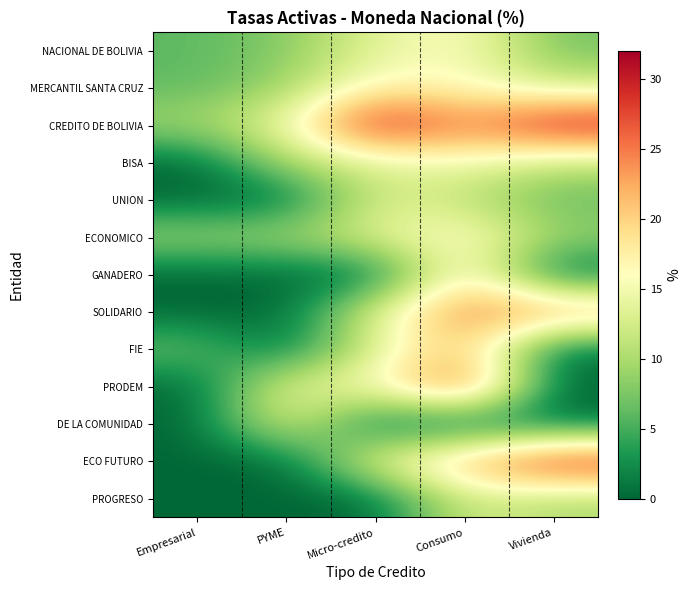

Reading left to right, extract all data points from this chart.

NACIONAL DE BOLIVIA: Empresarial=6.0	PYME=7.9	Micro-credito=13.7	Consumo=16.2	Vivienda=7.2
MERCANTIL SANTA CRUZ: Empresarial=6.1	PYME=9.2	Micro-credito=17.1	Consumo=16.0	Vivienda=12.3
CREDITO DE BOLIVIA: Empresarial=9.7	PYME=14.4	Micro-credito=31.5	Consumo=24.0	Vivienda=31.3
BISA: Empresarial=0.0	PYME=10.5	Micro-credito=13.1	Consumo=15.0	Vivienda=11.3
UNION: Empresarial=0.0	PYME=0.0	Micro-credito=13.1	Consumo=10.8	Vivienda=6.4
ECONOMICO: Empresarial=9.3	PYME=9.8	Micro-credito=13.8	Consumo=17.3	Vivienda=9.1
GANADERO: Empresarial=0.0	PYME=0.0	Micro-credito=0.0	Consumo=18.7	Vivienda=0.0
SOLIDARIO: Empresarial=0.0	PYME=0.0	Micro-credito=13.7	Consumo=25.0	Vivienda=24.2
FIE: Empresarial=7.0	PYME=0.0	Micro-credito=13.5	Consumo=21.5	Vivienda=0.0
PRODEM: Empresarial=0.0	PYME=14.3	Micro-credito=15.6	Consumo=28.6	Vivienda=0.0
DE LA COMUNIDAD: Empresarial=0.0	PYME=14.4	Micro-credito=0.0	Consumo=0.0	Vivienda=0.0
ECO FUTURO: Empresarial=0.0	PYME=0.0	Micro-credito=14.8	Consumo=22.2	Vivienda=30.6
PROGRESO: Empresarial=0.0	PYME=0.0	Micro-credito=0.0	Consumo=12.9	Vivienda=9.9